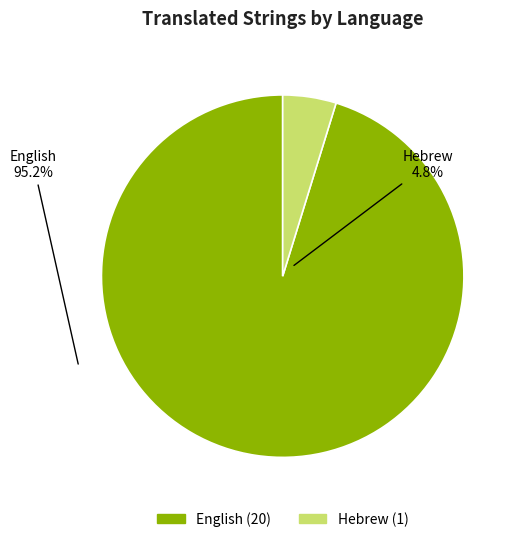

True or false: Hebrew accounts for 12% of the total.

False